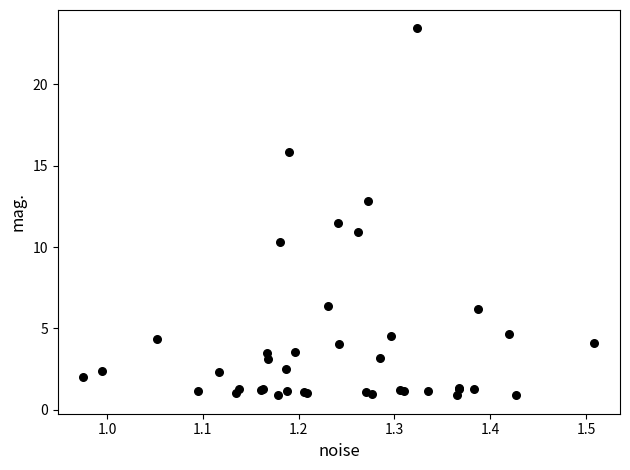

What Y value in the scatter plot is closest to 12?

11.5